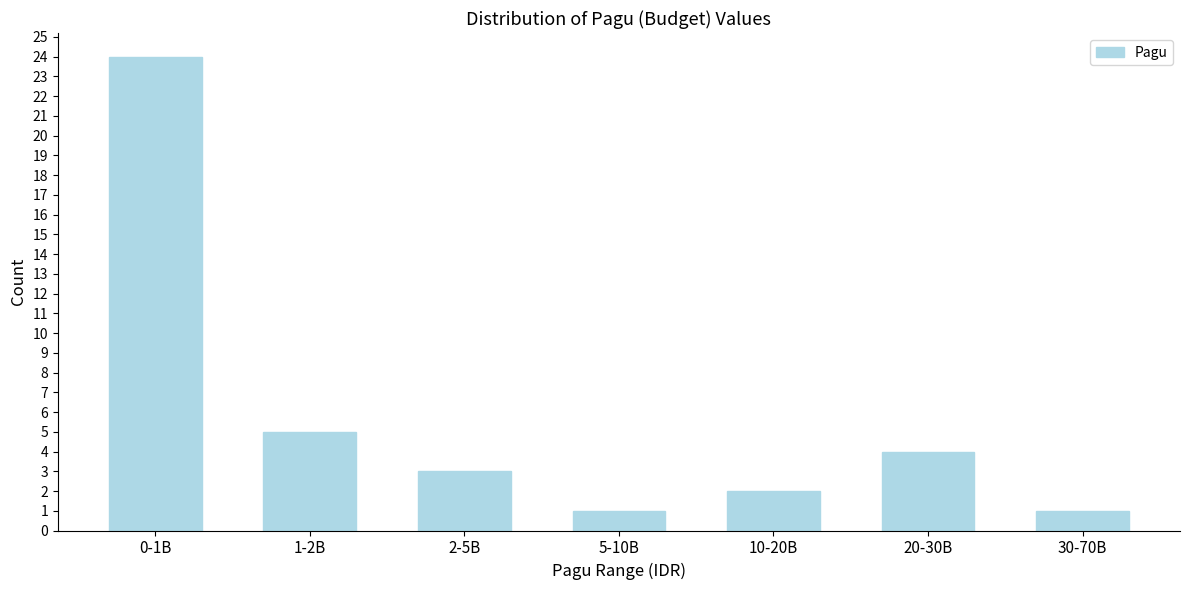

Reading left to right, transcribe all the data shown in this chart.

24	5	3	1	2	4	1